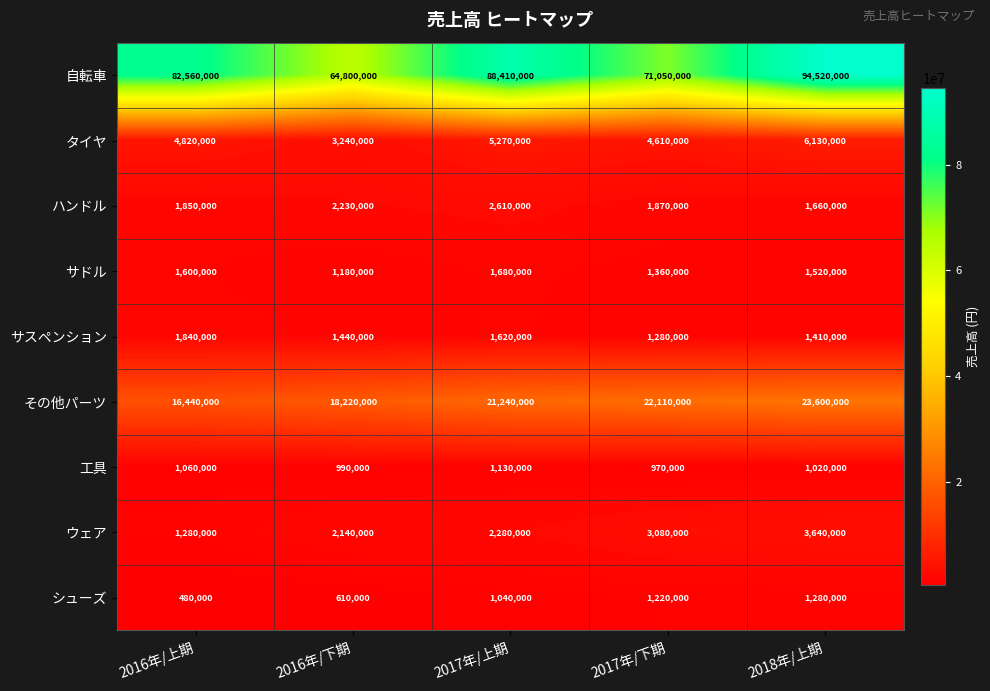

List the series in order of their peak value, highest first.

自転車, その他パーツ, タイヤ, ウェア, ハンドル, サスペンション, サドル, シューズ, 工具